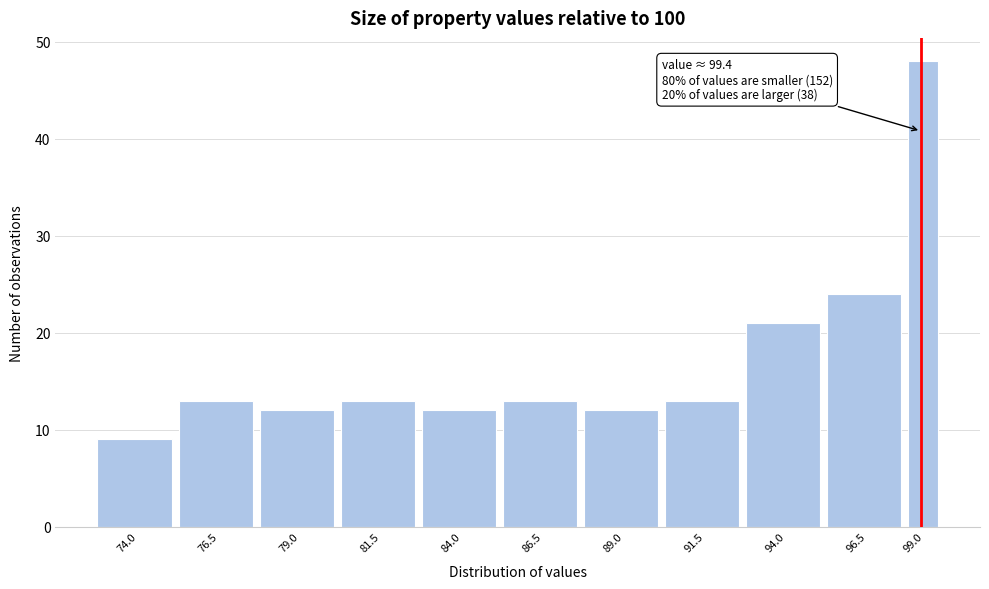

Reading left to right, list all the values displayed in this chart.

74.0=9	76.5=13	79.0=12	81.5=13	84.0=12	86.5=13	89.0=12	91.5=13	94.0=21	96.5=24	99.0=48